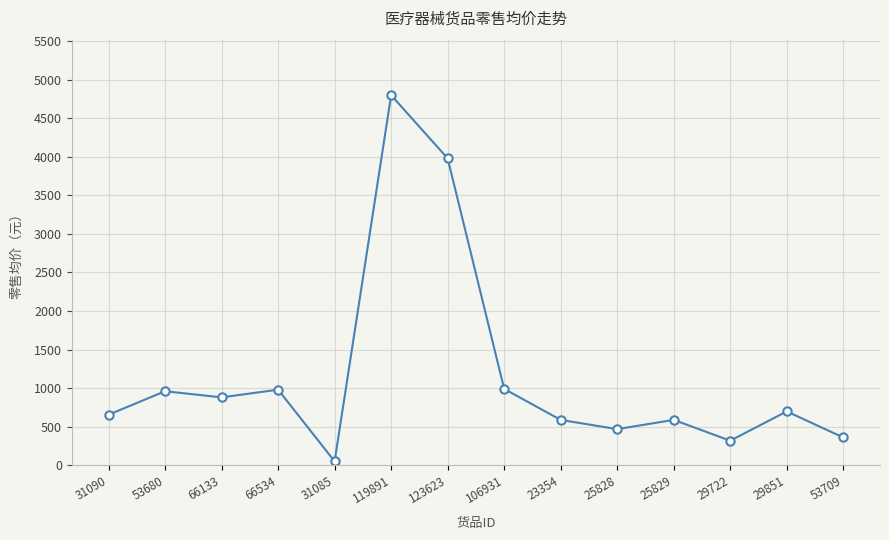

What is the sum of the values at 66534 and 53709?

1340